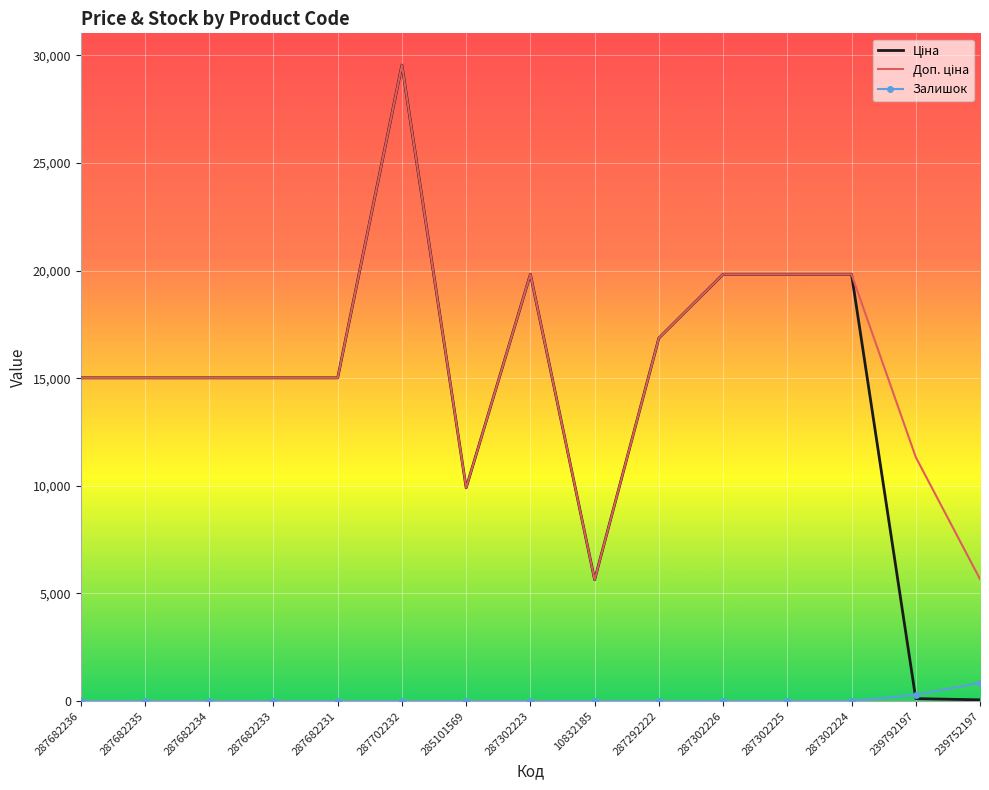

The Залишок series shows 0.0 at 287682234. True or false?

True